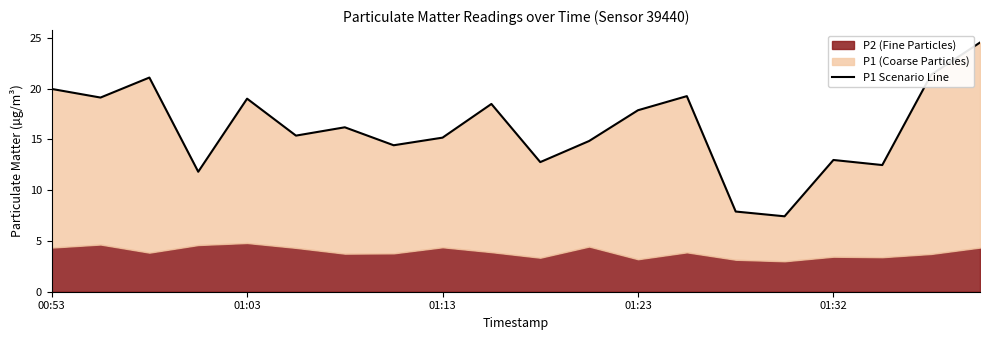

True or false: there are more than 2 points higher than both neighbors.

True